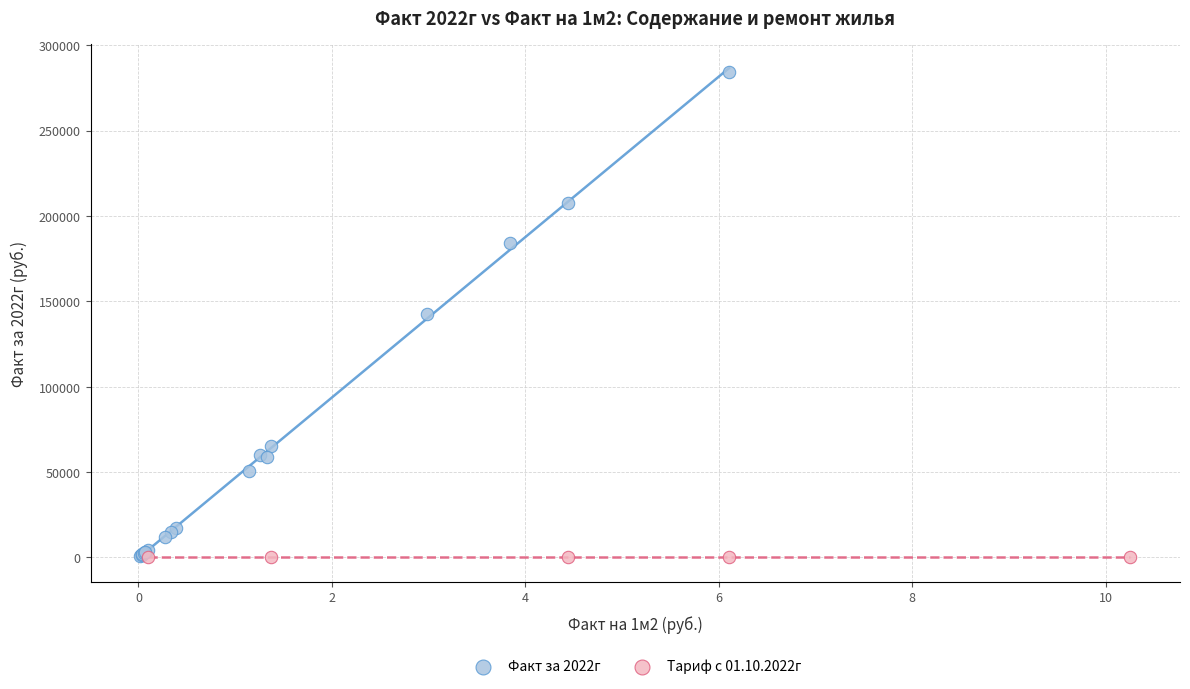

Which series contains the highest Y value?

Факт за 2022г